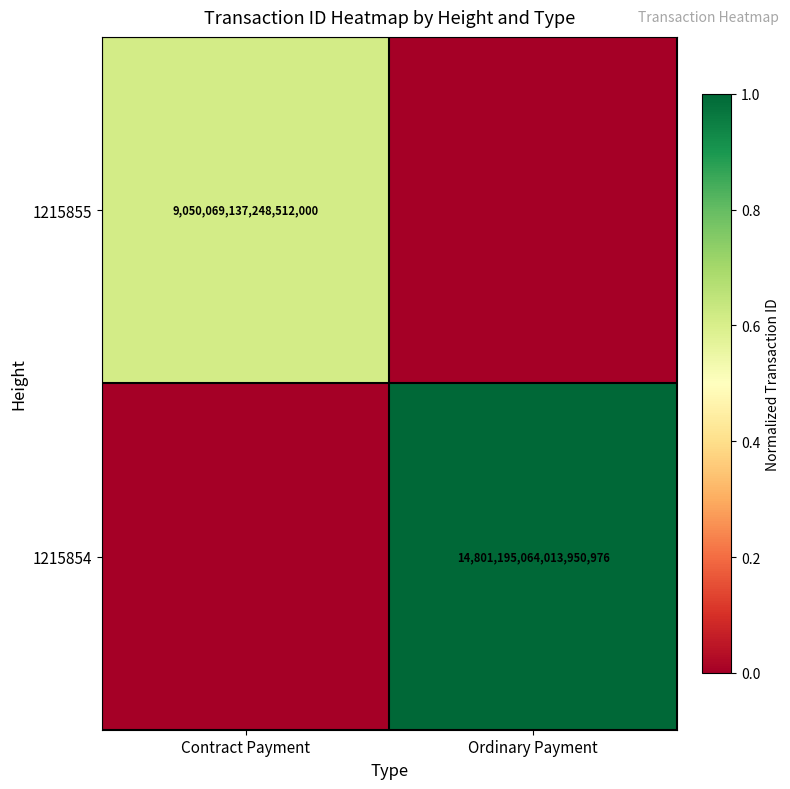

Is the value of 1215855 at Contract Payment greater than the value of 1215854 at Ordinary Payment?

No